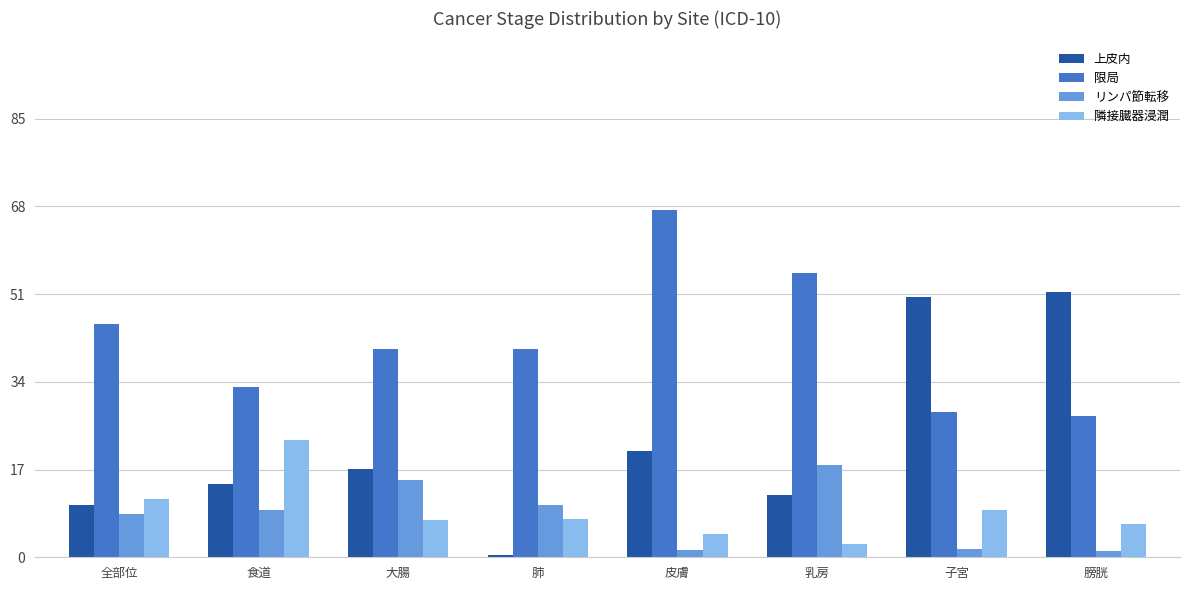

Which series has the widest spread of values?

上皮内